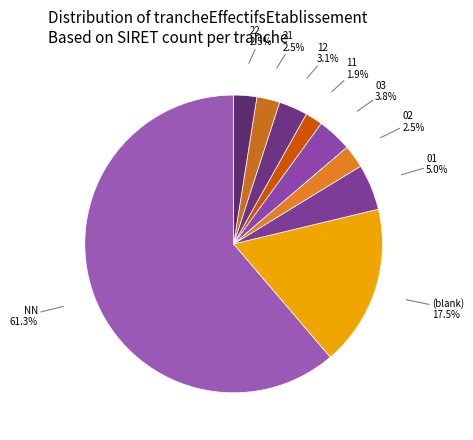

What percentage do 21 and 12 together represent?

5.6%